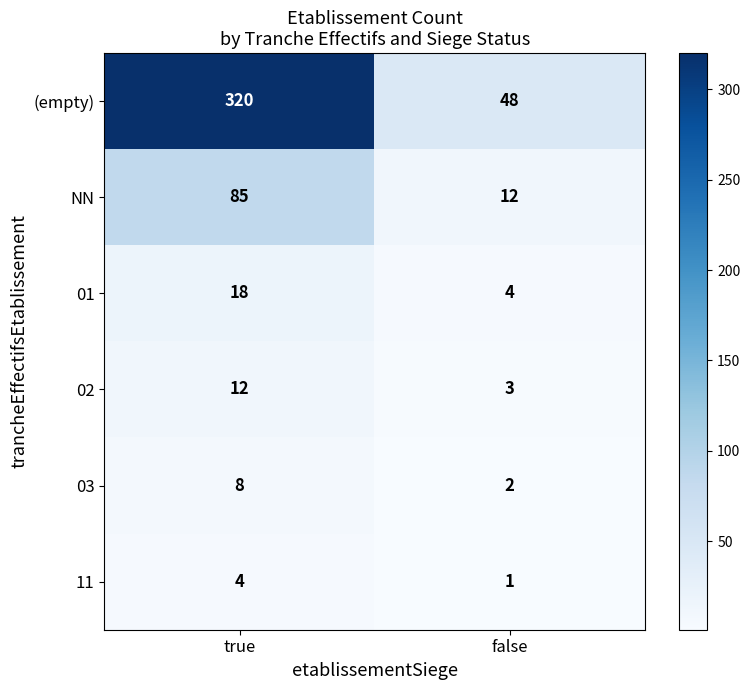

At which category is the sum across all series the highest?

true